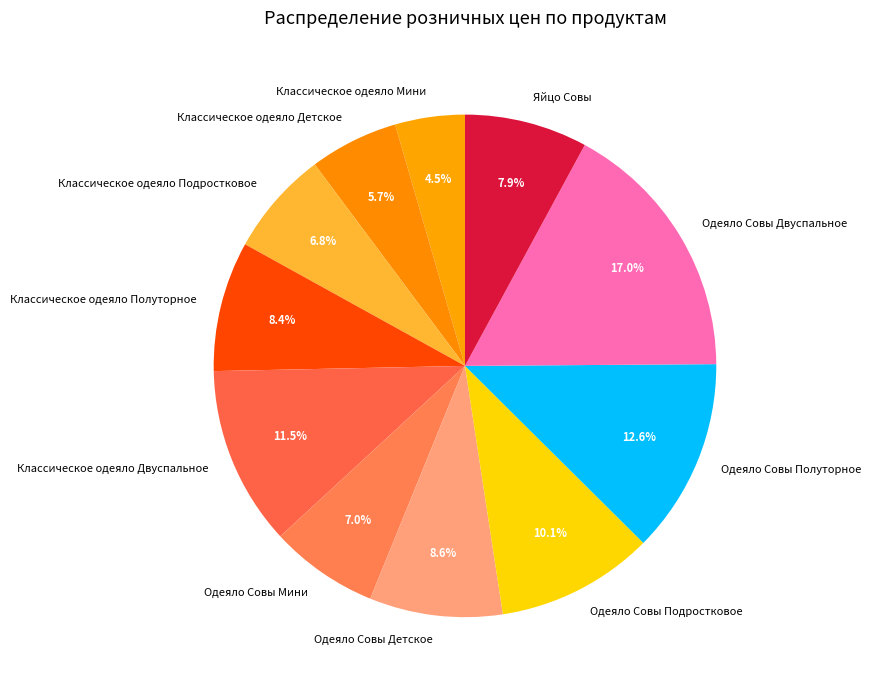

How many segments does this pie chart have?

11